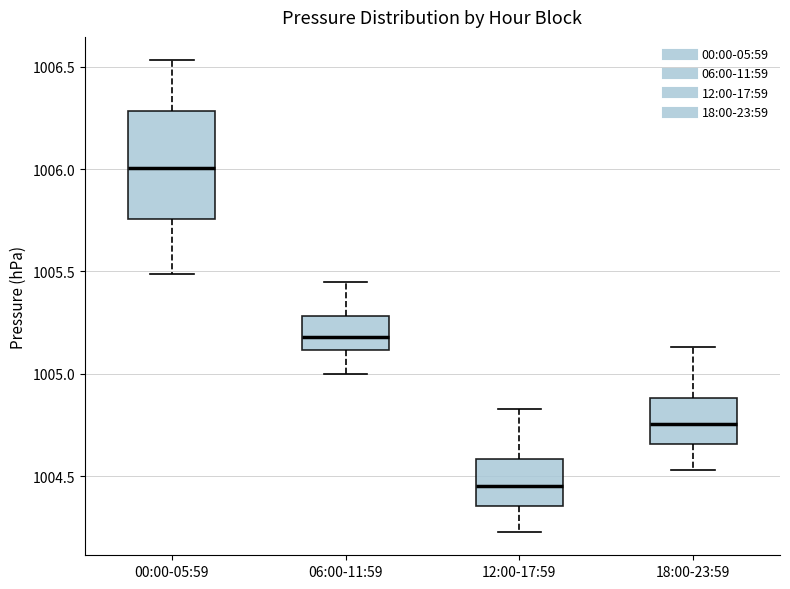

Reading left to right, transcribe this box plot: for each box, give where its median line is, the range the box spans, and where its two whiskers end, as read against the y-axis. The values are not printed on the chart, so give them approximately, as read against the axis.

00:00-05:59: median 1006.00, box 1005.75 to 1006.30, whiskers 1005.50 to 1006.55
06:00-11:59: median 1005.20, box 1005.10 to 1005.30, whiskers 1005.00 to 1005.45
12:00-17:59: median 1004.45, box 1004.35 to 1004.60, whiskers 1004.25 to 1004.85
18:00-23:59: median 1004.75, box 1004.65 to 1004.90, whiskers 1004.55 to 1005.15